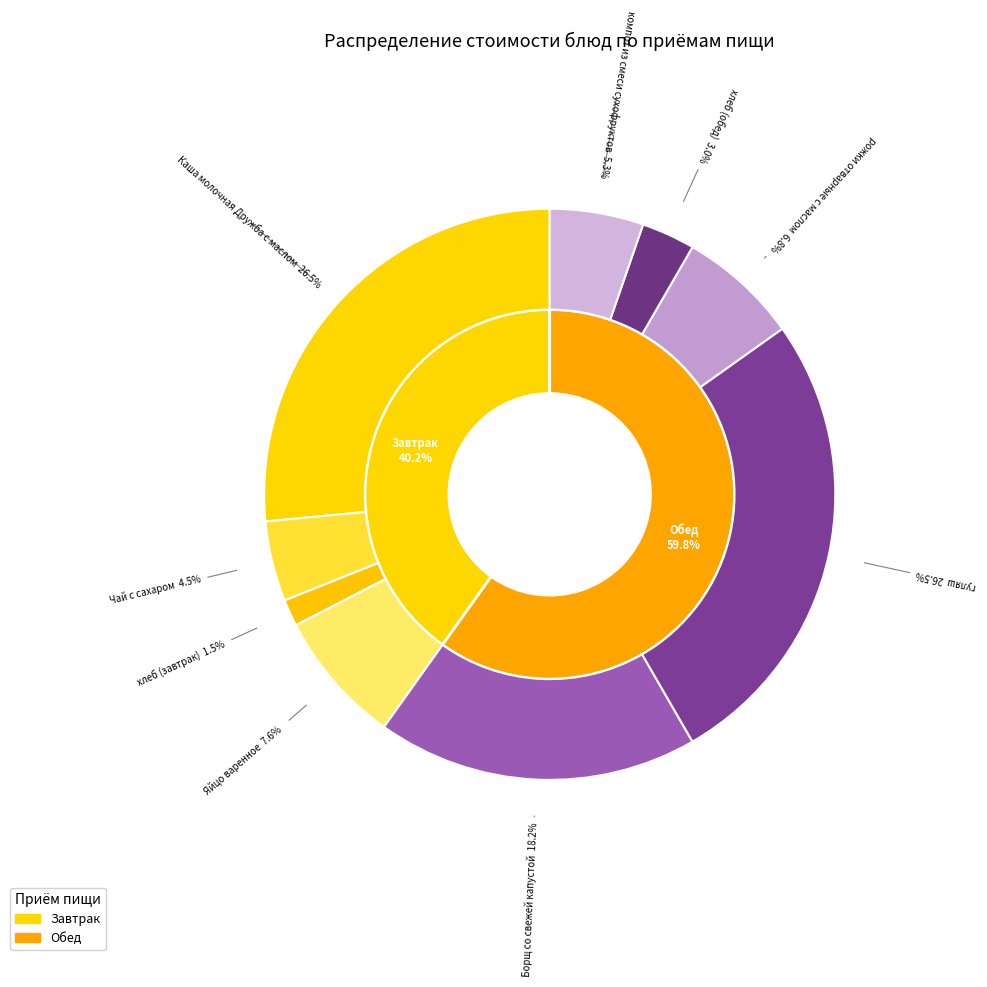

Is there any slice that represents more than half of the pie?

No